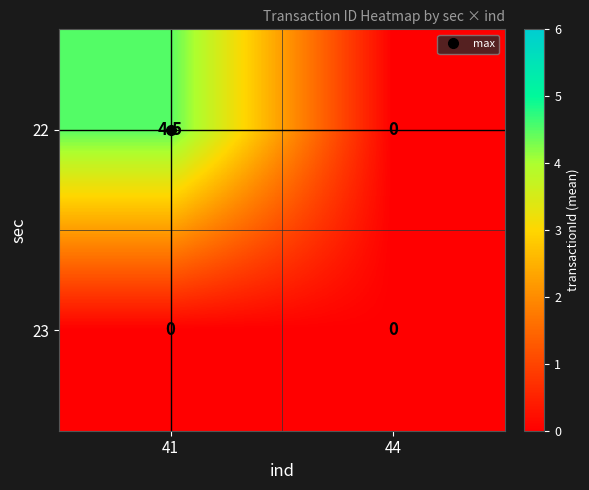

Which series has the widest spread of values?

22